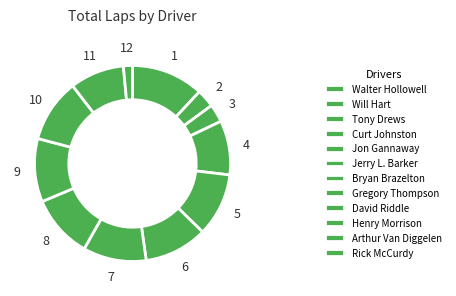

Which has a higher value, Jerry L. Barker or Henry Morrison?

Jerry L. Barker